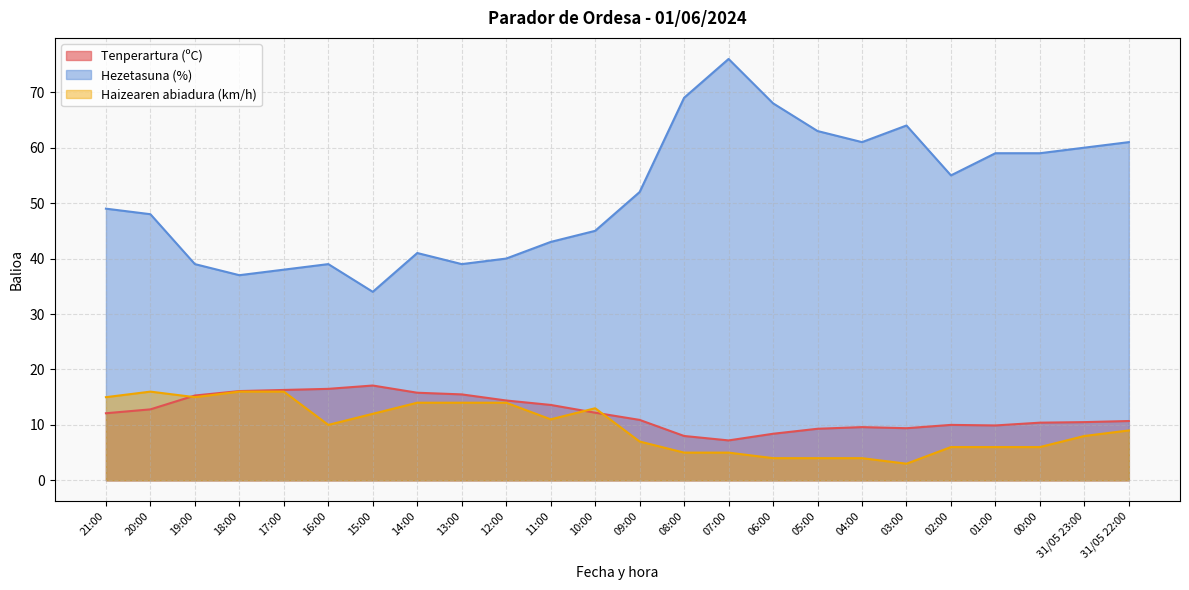

At how many categories does at least one series exceed 54?

11